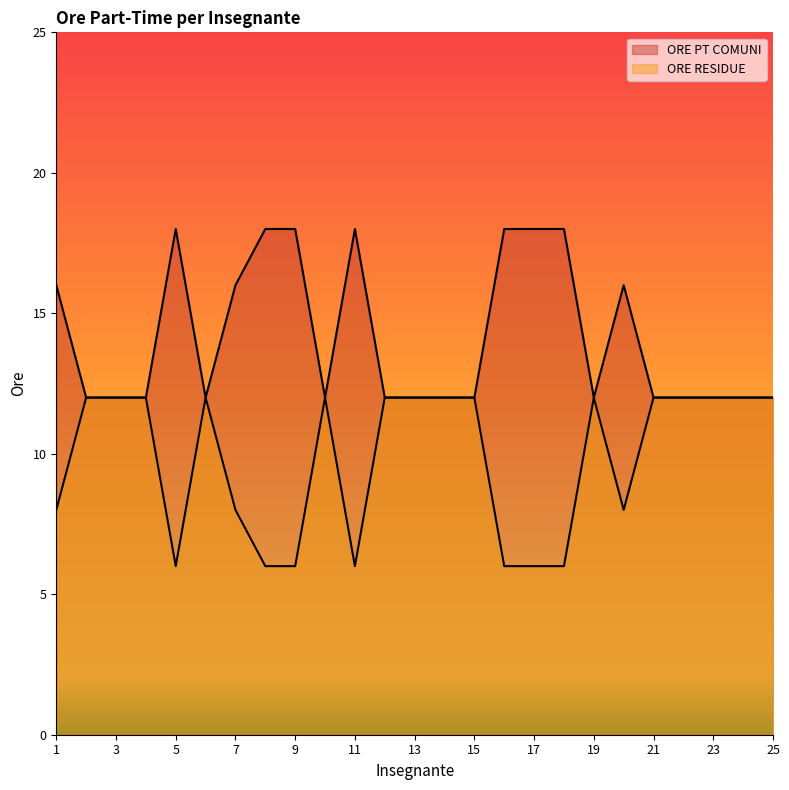

Reading right to left, what are all the values shown in this chart?

ORE PT COMUNI: 25=12	24=12	23=12	22=12	21=12	20=16	19=12	18=18	17=18	16=18	15=12	14=12	13=12	12=12	11=18	10=12	9=18	8=18	7=16	6=12	5=18	4=12	3=12	2=12	1=16
ORE RESIDUE: 25=12	24=12	23=12	22=12	21=12	20=8	19=12	18=6	17=6	16=6	15=12	14=12	13=12	12=12	11=6	10=12	9=6	8=6	7=8	6=12	5=6	4=12	3=12	2=12	1=8